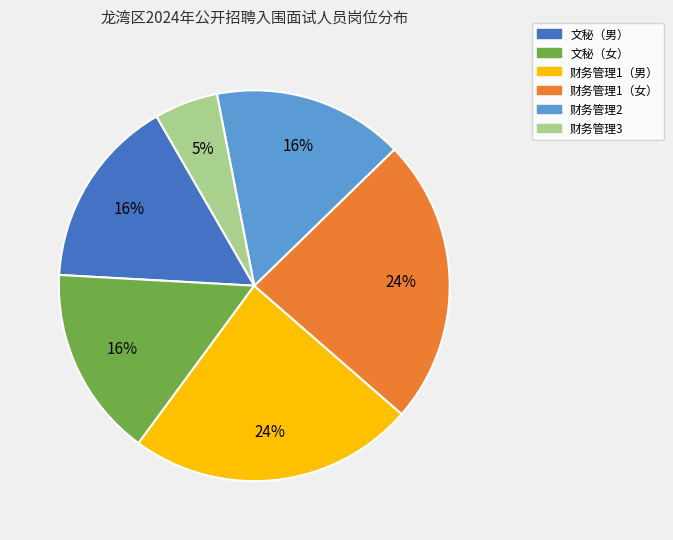

To the nearest percent, what is the average slice percentage?

17%